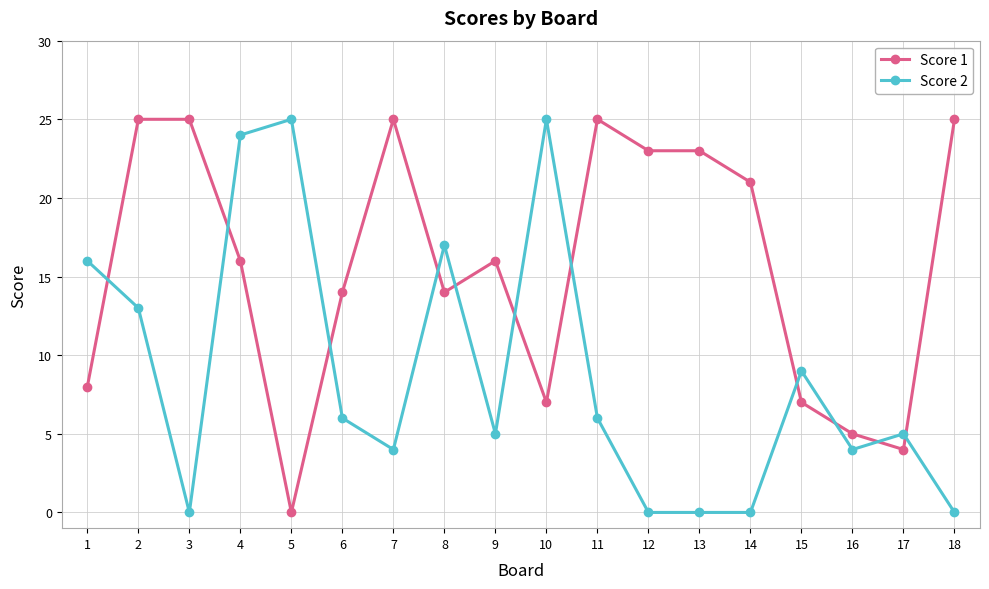

What is the highest value of the Score 1 series?

25